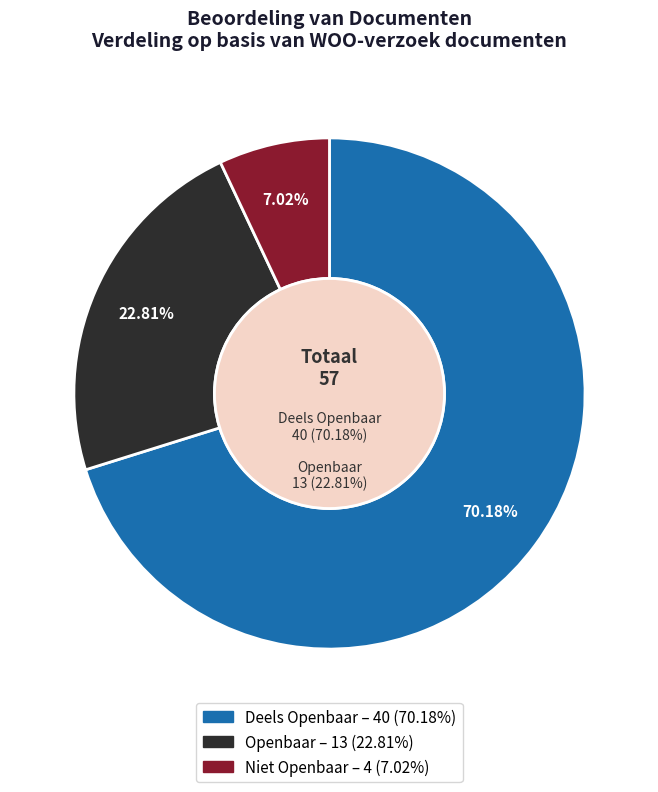

To the nearest percent, what percentage of the pie is Niet Openbaar?

7%